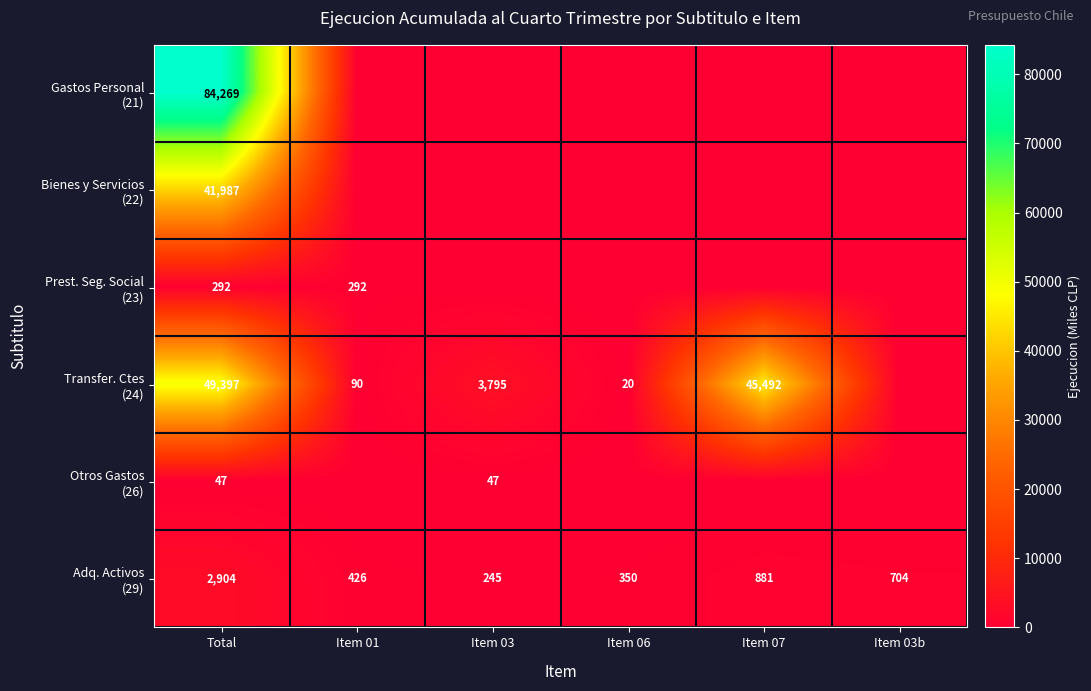

What is the spread (max minus min) of values at Total?

84222